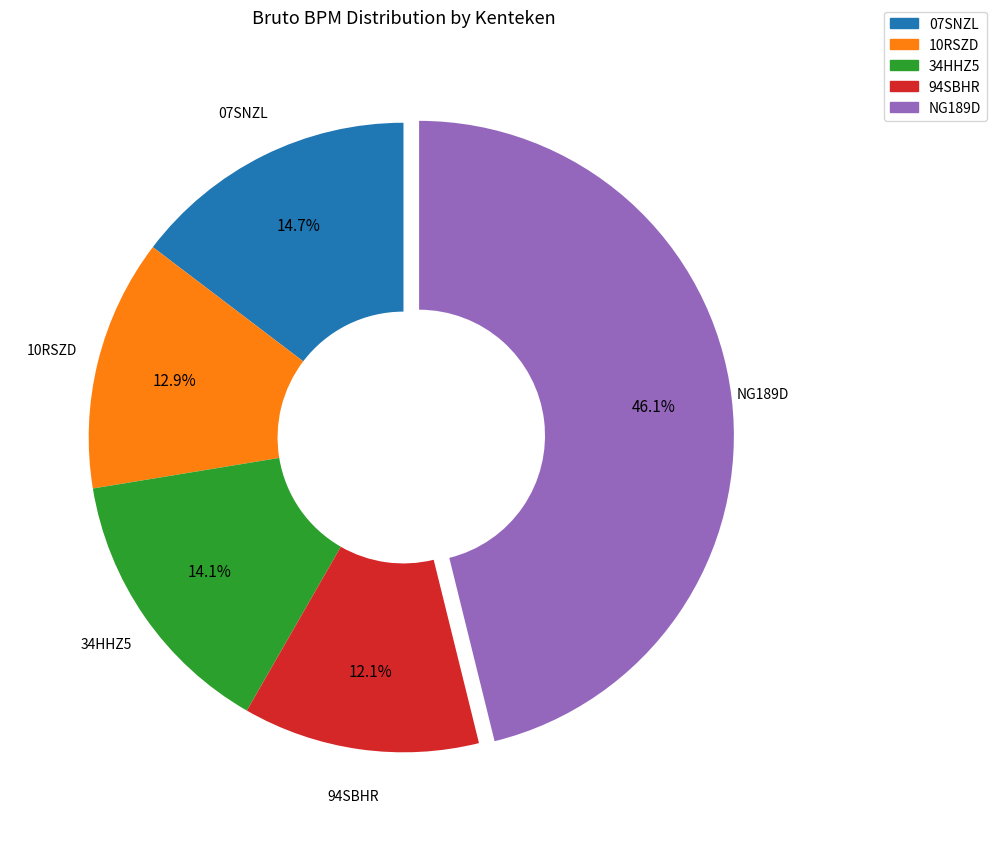

Which category has the biggest portion of the pie?

NG189D